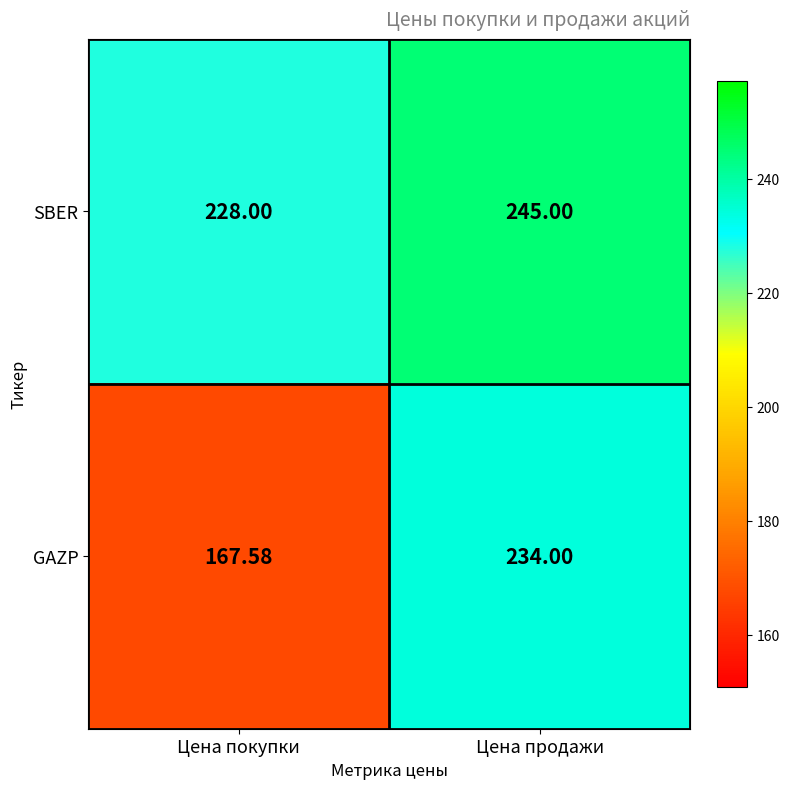

Which label corresponds to the largest value in the chart?

Цена продажи